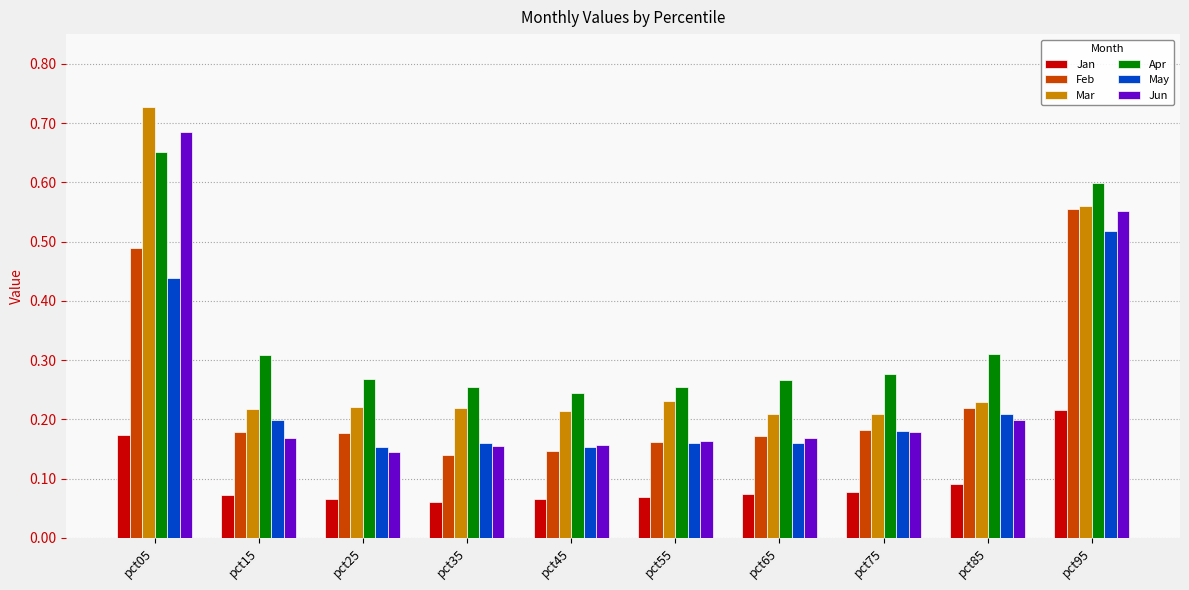

Which category has the highest value across all series?

pct05